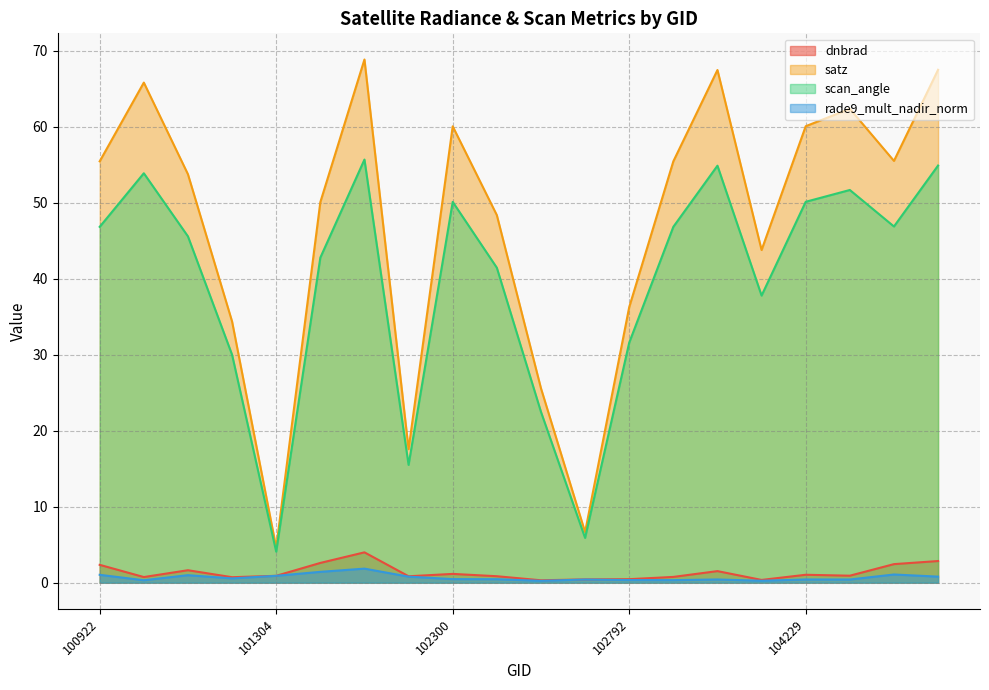

Reading left to right, extract all data points from this chart.

dnbrad: 100922=2.3	100930=0.7	101057=1.6	101181=0.7	101304=0.9	101552=2.6	101561=4.0	102056=0.8	102300=1.2	102430=0.8	102551=0.3	102671=0.4	102792=0.5	102912=0.8	103032=1.5	104112=0.4	104229=1.0	104236=0.9	105837=2.4	106021=2.8
satz: 100922=55.5	100930=65.8	101057=53.8	101181=34.4	101304=4.6	101552=50.1	101561=68.9	102056=17.6	102300=60.1	102430=48.4	102551=25.6	102671=6.7	102792=36.3	102912=55.5	103032=67.5	104112=43.8	104229=60.1	104236=62.4	105837=55.5	106021=67.5
scan_angle: 100922=46.8	100930=53.9	101057=45.6	101181=30.0	101304=4.1	101552=42.8	101561=55.7	102056=15.5	102300=50.1	102430=41.5	102551=22.5	102671=5.9	102792=31.6	102912=46.8	103032=54.9	104112=37.8	104229=50.1	104236=51.7	105837=46.9	106021=54.9
rade9_mult_nadir_norm: 100922=1.0	100930=0.3	101057=1.0	101181=0.6	101304=0.9	101552=1.4	101561=1.8	102056=0.8	102300=0.5	102430=0.5	102551=0.2	102671=0.4	102792=0.3	102912=0.3	103032=0.4	104112=0.2	104229=0.4	104236=0.4	105837=1.1	106021=0.8